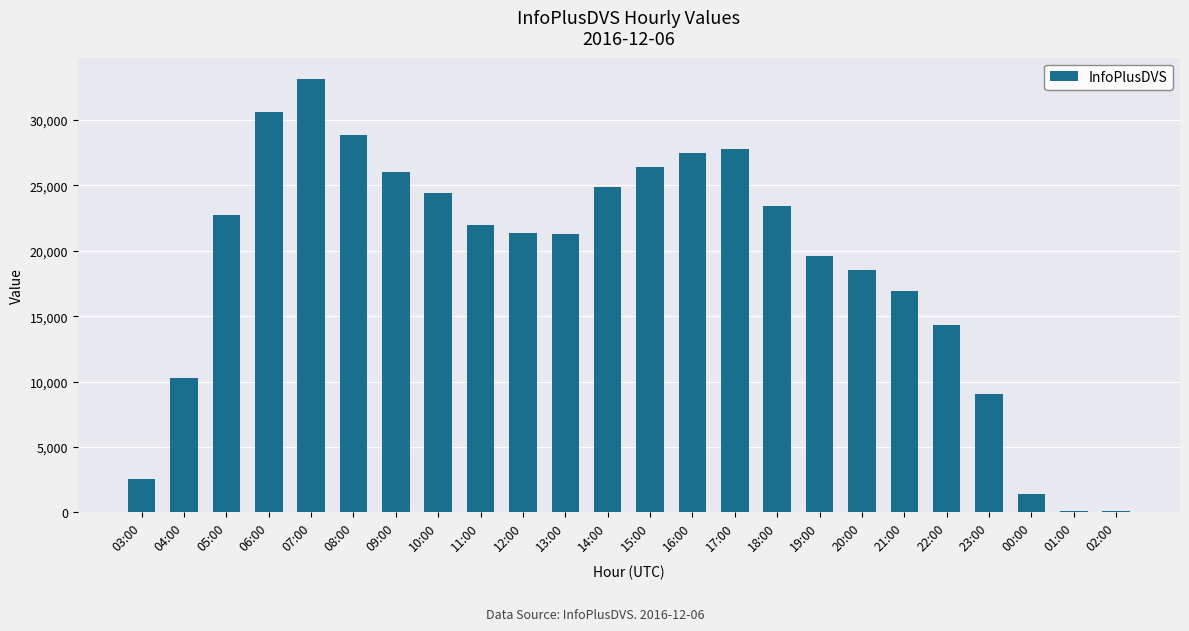

What is the label of the 9th bar from the right?

18:00